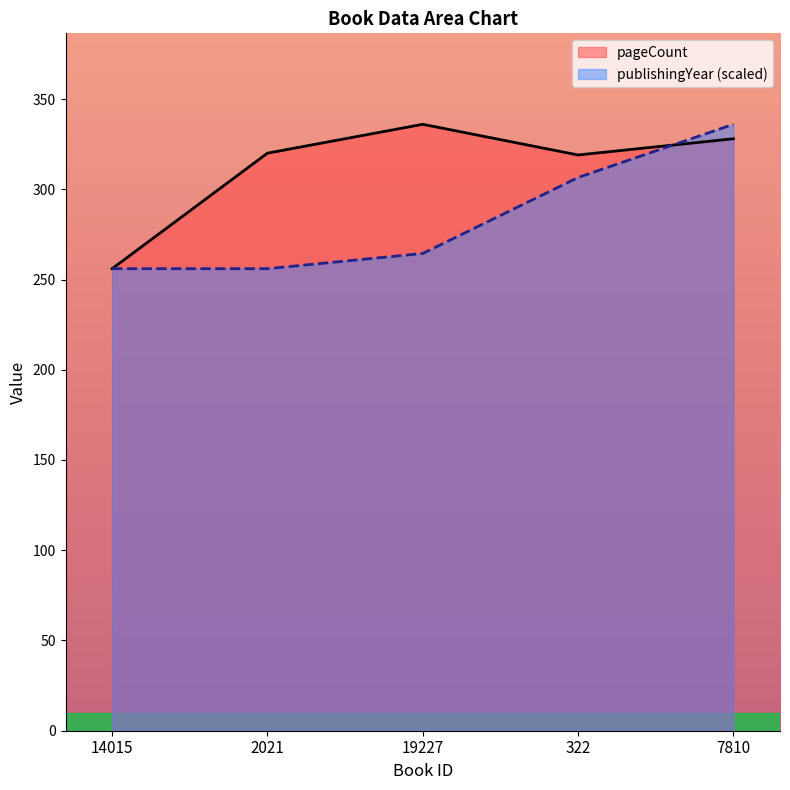

What is the label of the 1st point from the right?

7810